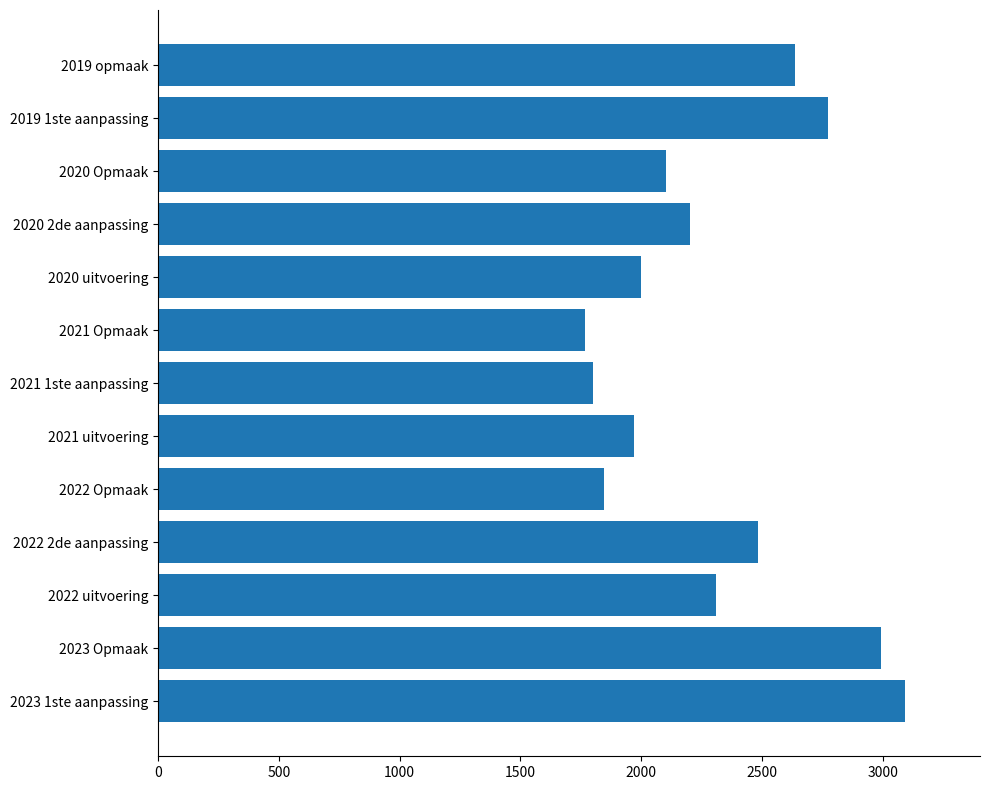

What is the difference between the maximum and minimum values?

1327